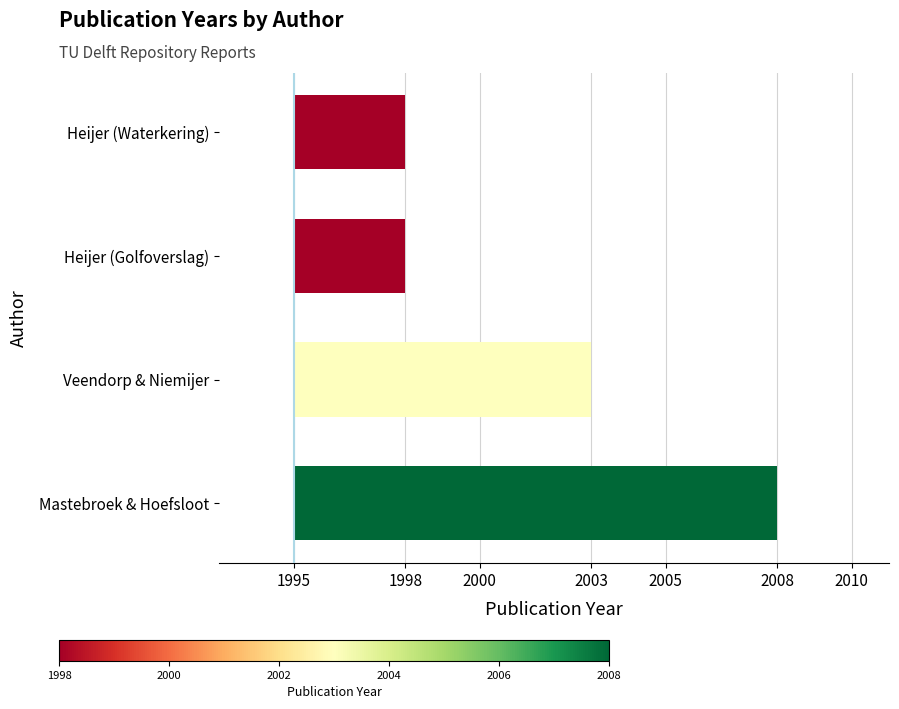

What is the sum of the values at Veendorp & Niemijer and Heijer (Waterkering)?

11